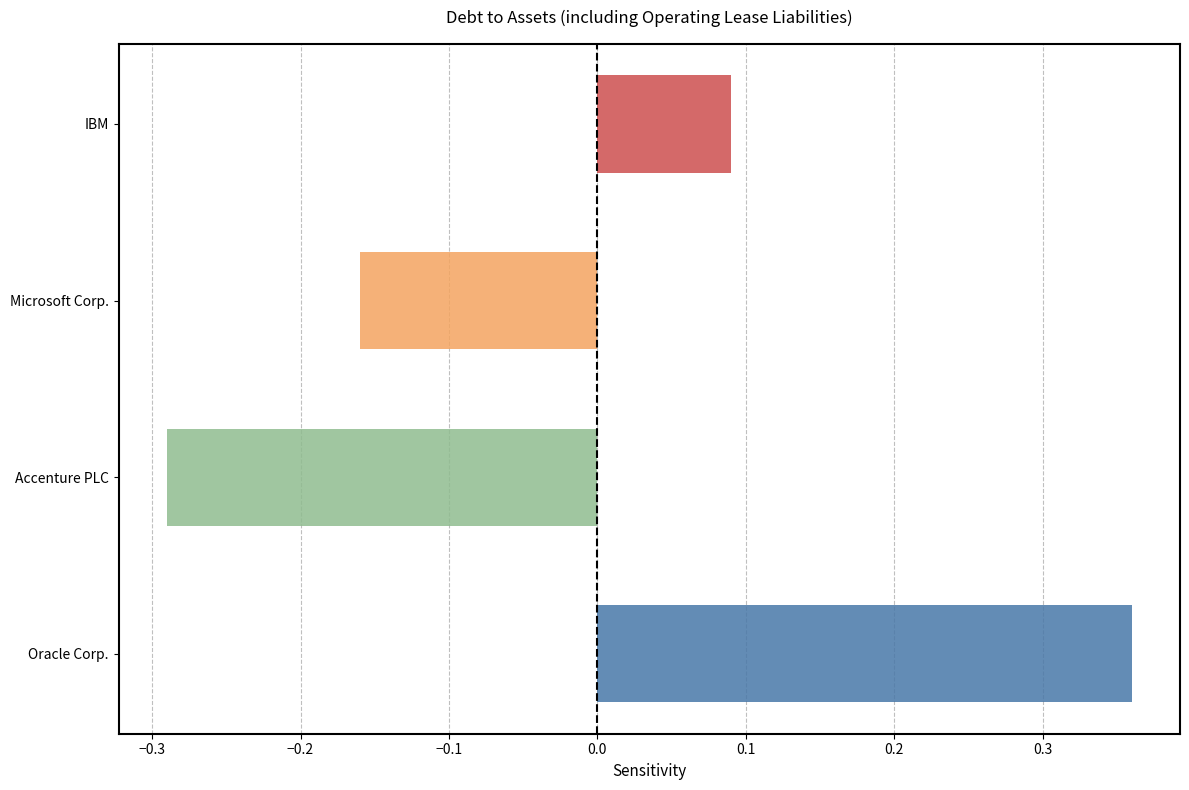

Which series has the largest total across all categories?

Oracle Corp.